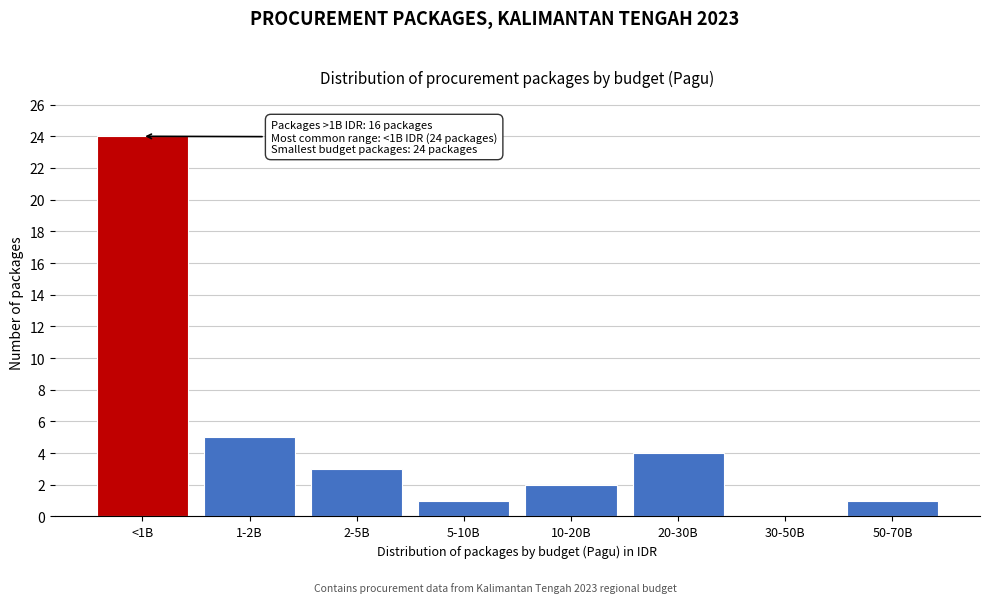

Reading left to right, list all the values displayed in this chart.

<1B=24	1-2B=5	2-5B=3	5-10B=1	10-20B=2	20-30B=4	30-50B=0	50-70B=1